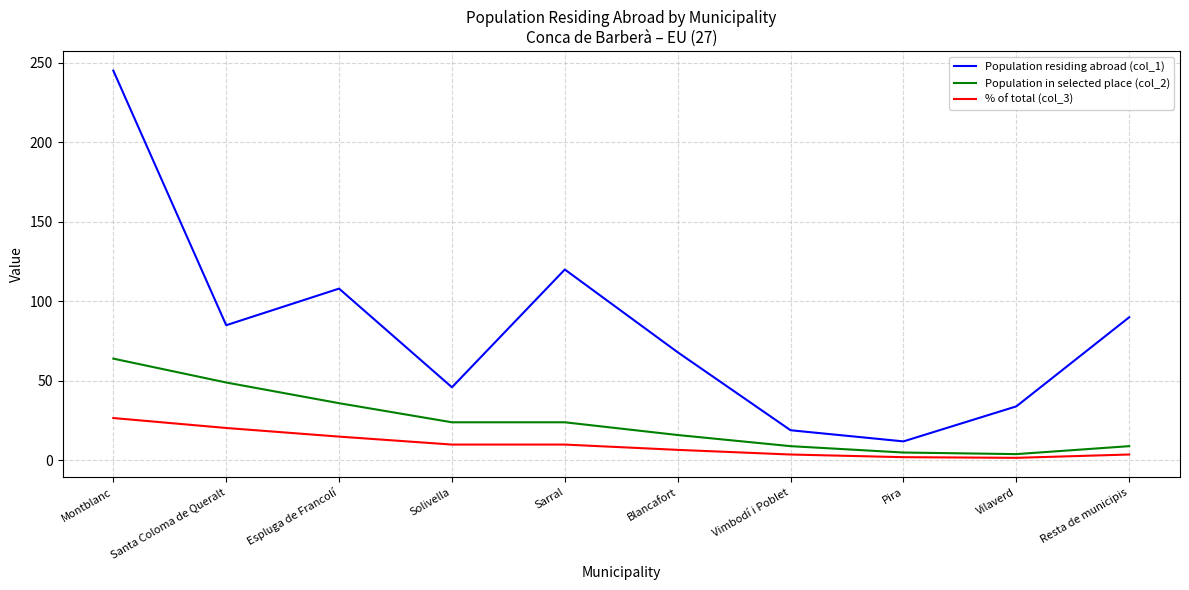

What is the total value across all series at Vimbodí i Poblet?

31.8